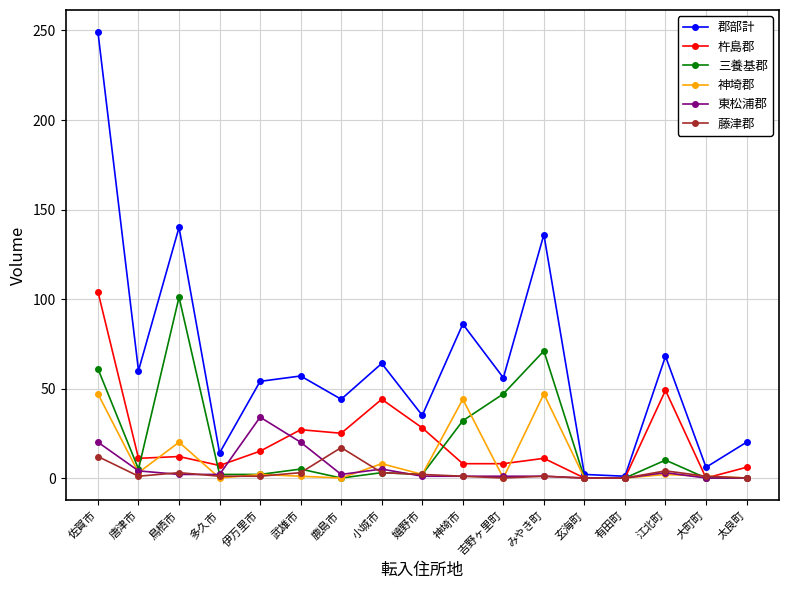

Between 有田町 and 江北町, which series saw the biggest shift?

郡部計